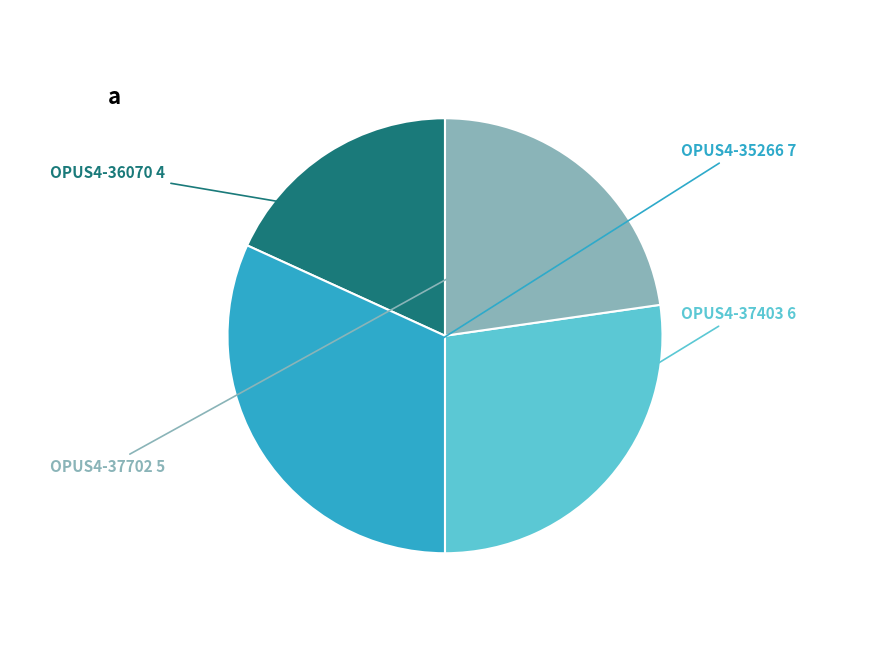

Does OPUS4-36070 account for over 50% of the chart?

No